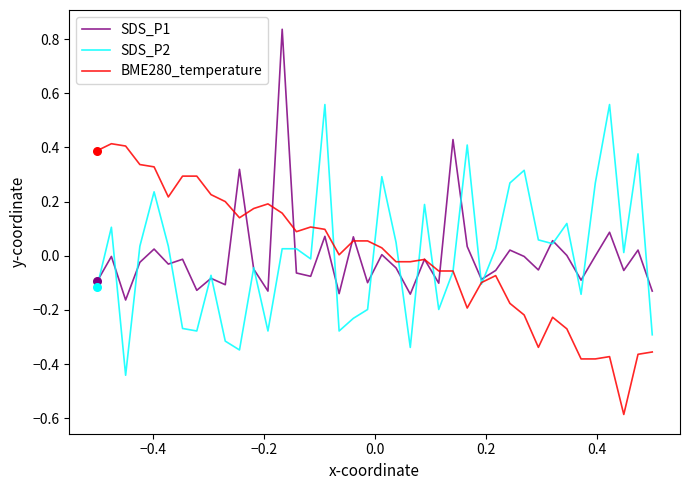

What is the minimum value shown in the chart?

-0.6